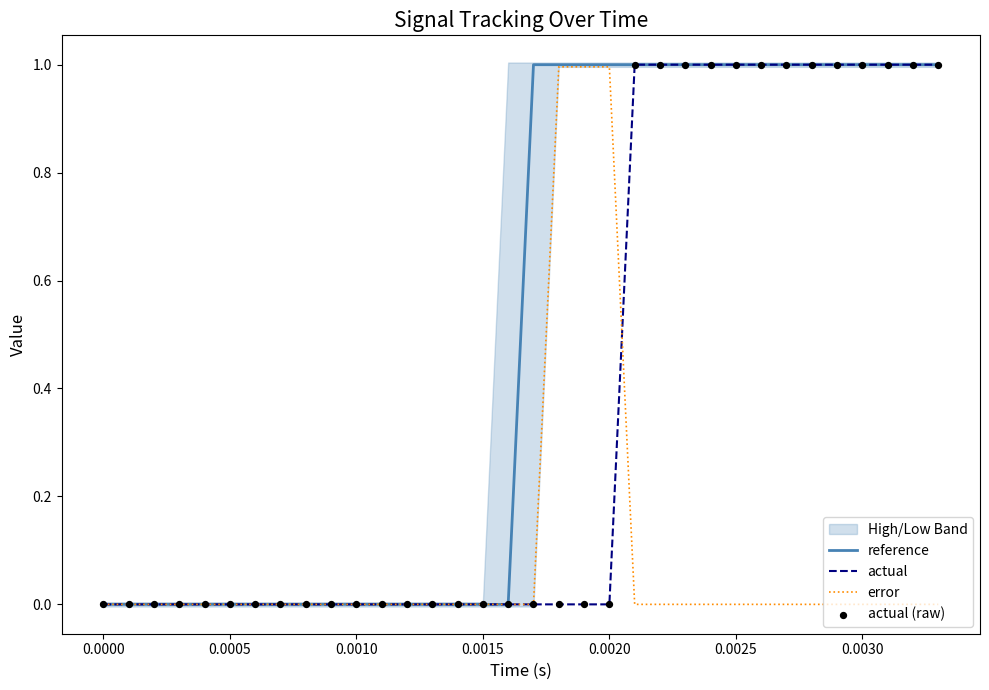

Which series has the largest total across all categories?

reference